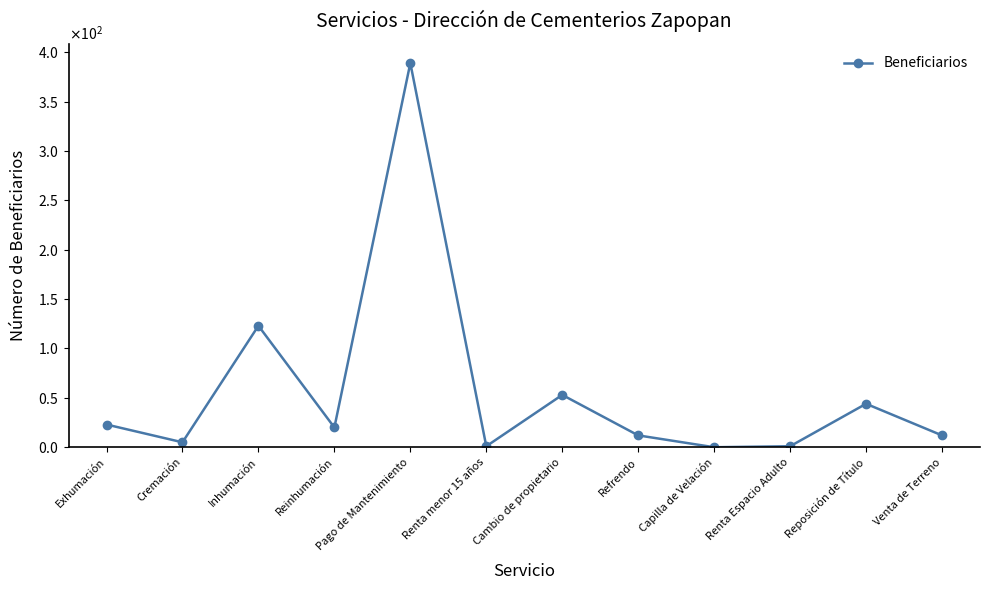

Rank the categories by value from highest to lowest.

Pago de Mantenimiento, Inhumación, Cambio de propietario, Reposición de Título, Exhumación, Reinhumación, Refrendo, Venta de Terreno, Cremación, Renta menor 15 años, Renta Espacio Adulto, Capilla de Velación